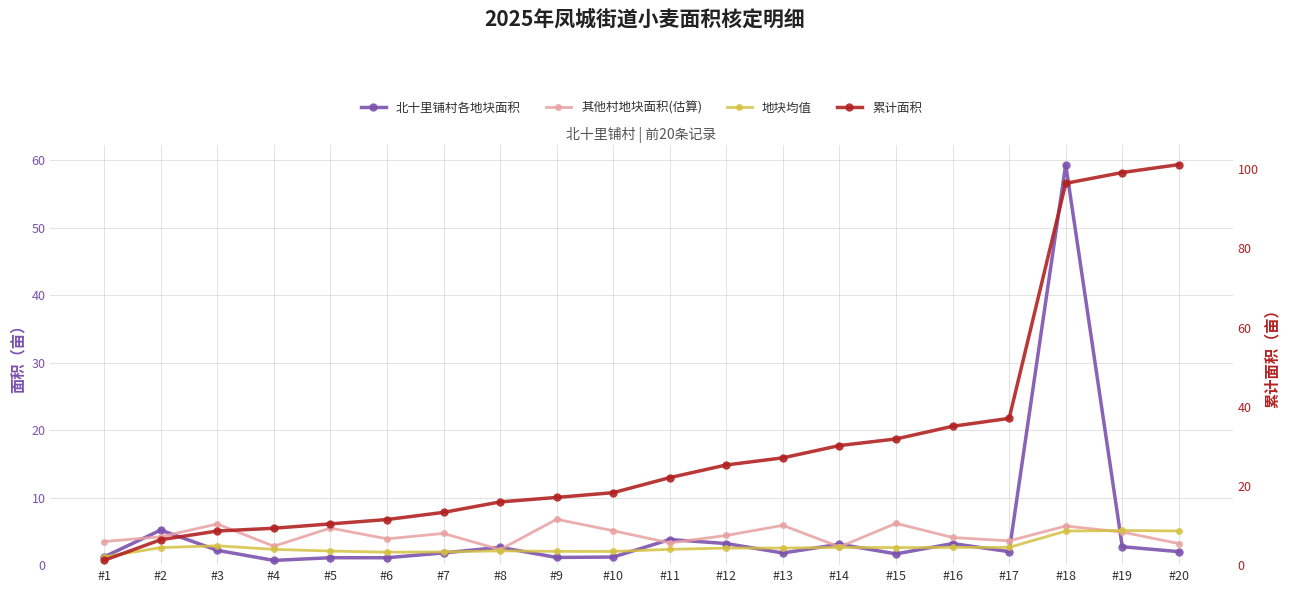

Reading left to right, list all the values displayed in this chart.

北十里铺村各地块面积: #1=1.2	#2=5.2	#3=2.2	#4=0.7	#5=1.1	#6=1.1	#7=1.8	#8=2.6	#9=1.1	#10=1.2	#11=3.8	#12=3.2	#13=1.8	#14=3.1	#15=1.7	#16=3.2	#17=2.0	#18=59.4	#19=2.7	#20=2.0
其他村地块面积(估算): #1=3.5	#2=4.2	#3=6.1	#4=2.8	#5=5.5	#6=3.9	#7=4.7	#8=2.3	#9=6.8	#10=5.1	#11=3.3	#12=4.4	#13=5.9	#14=2.7	#15=6.2	#16=4.1	#17=3.6	#18=5.8	#19=4.9	#20=3.2
地块均值: #1=1.2	#2=2.6	#3=2.9	#4=2.3	#5=2.1	#6=1.9	#7=2.0	#8=2.1	#9=2.0	#10=2.0	#11=2.3	#12=2.5	#13=2.5	#14=2.6	#15=2.6	#16=2.6	#17=2.6	#18=5.0	#19=5.1	#20=5.1
累计面积: #1=1.2	#2=6.4	#3=8.6	#4=9.3	#5=10.4	#6=11.5	#7=13.3	#8=16.0	#9=17.1	#10=18.3	#11=22.1	#12=25.3	#13=27.1	#14=30.2	#15=31.9	#16=35.1	#17=37.1	#18=96.5	#19=99.2	#20=101.2